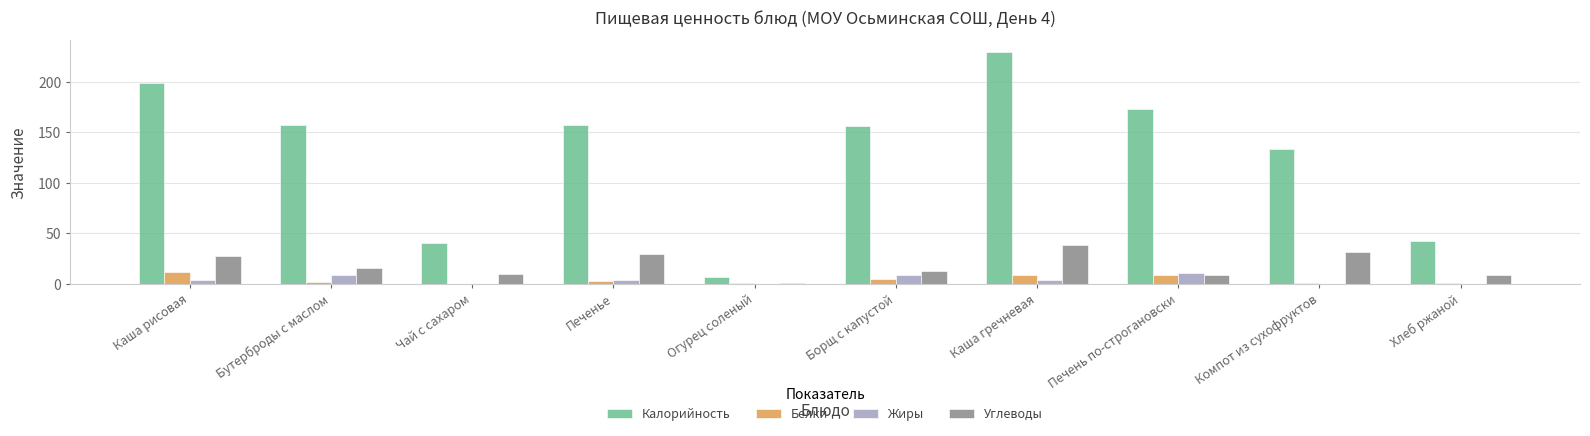

What is the highest value of the Калорийность series?

230.1